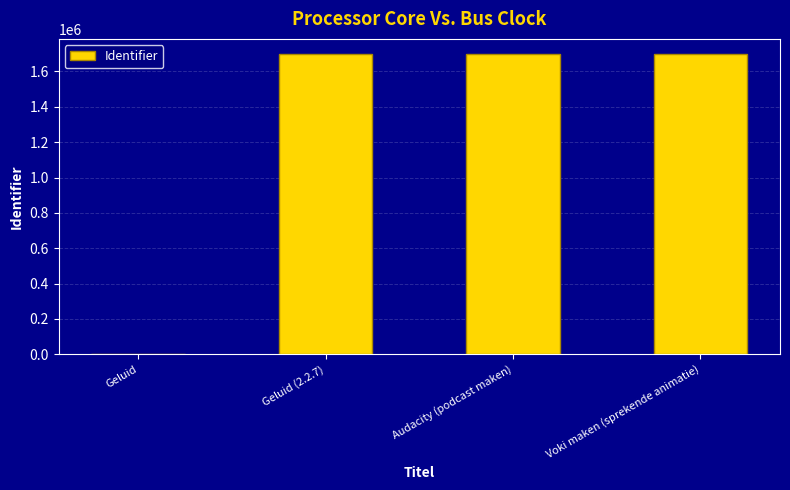

What is the change in value from Geluid (2.2.7) to Voki maken (sprekende animatie)?

+7